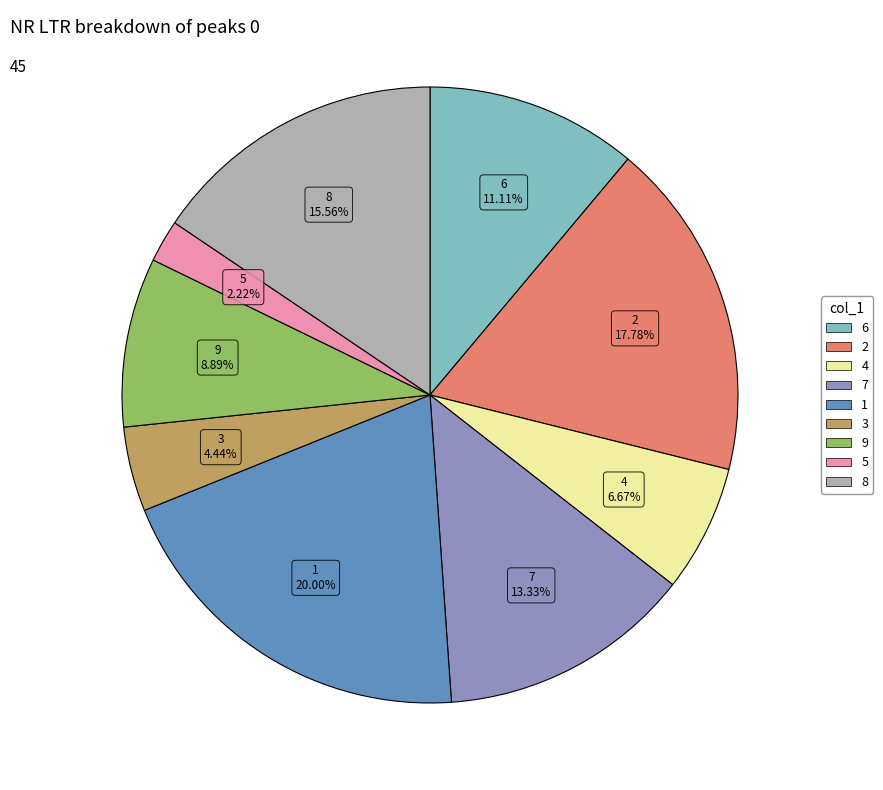

What is the ratio of the value at 4 to the value at 3?

1.5